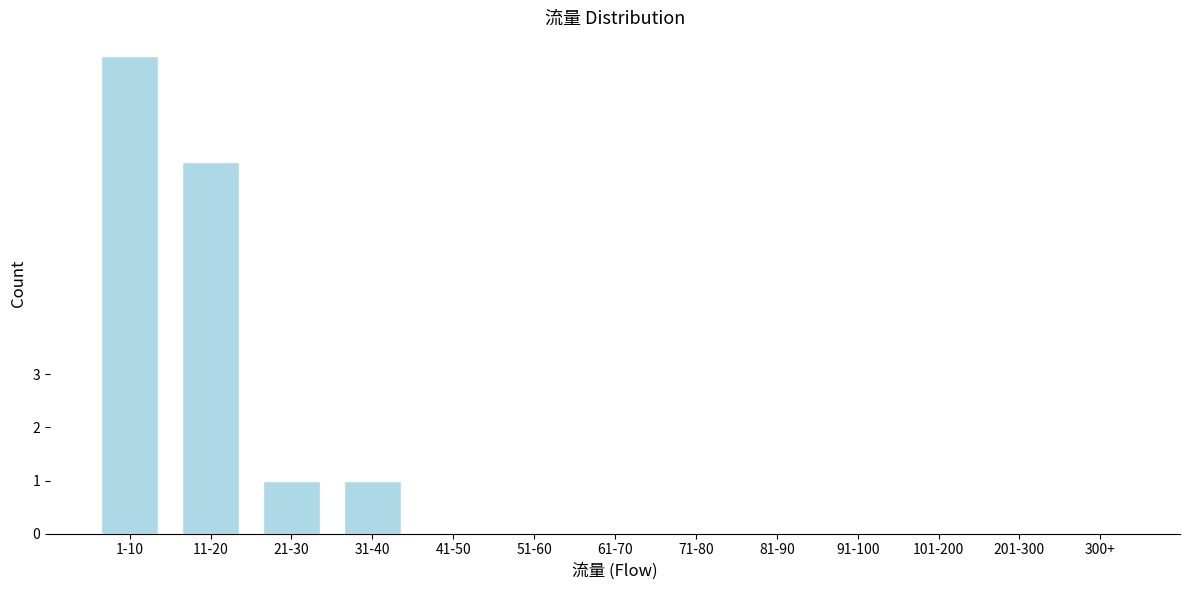

Reading right to left, what are all the values shown in this chart?

300+=0	201-300=0	101-200=0	91-100=0	81-90=0	71-80=0	61-70=0	51-60=0	41-50=0	31-40=1	21-30=1	11-20=7	1-10=9